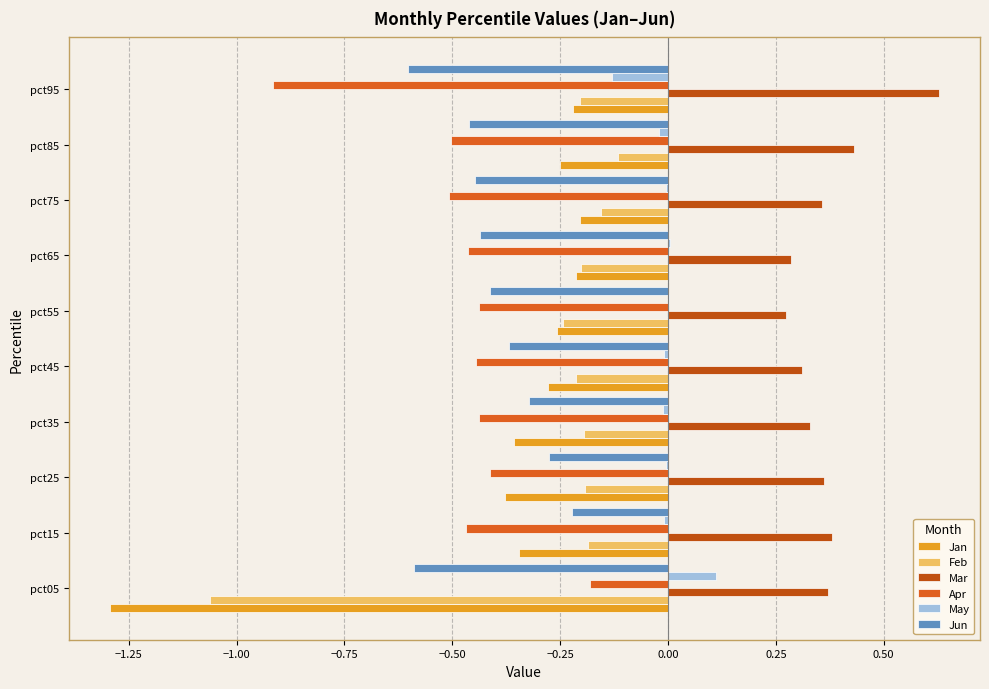

Which series has the largest range (max minus min)?

Jan